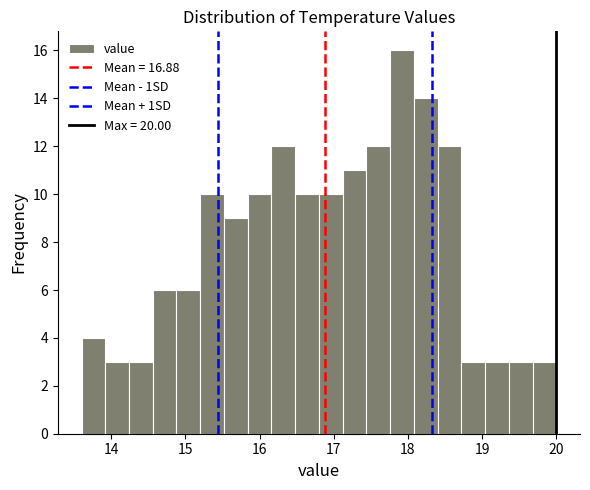

Read against the x-axis, roughly where is the centre of the tallest bar?

17.9